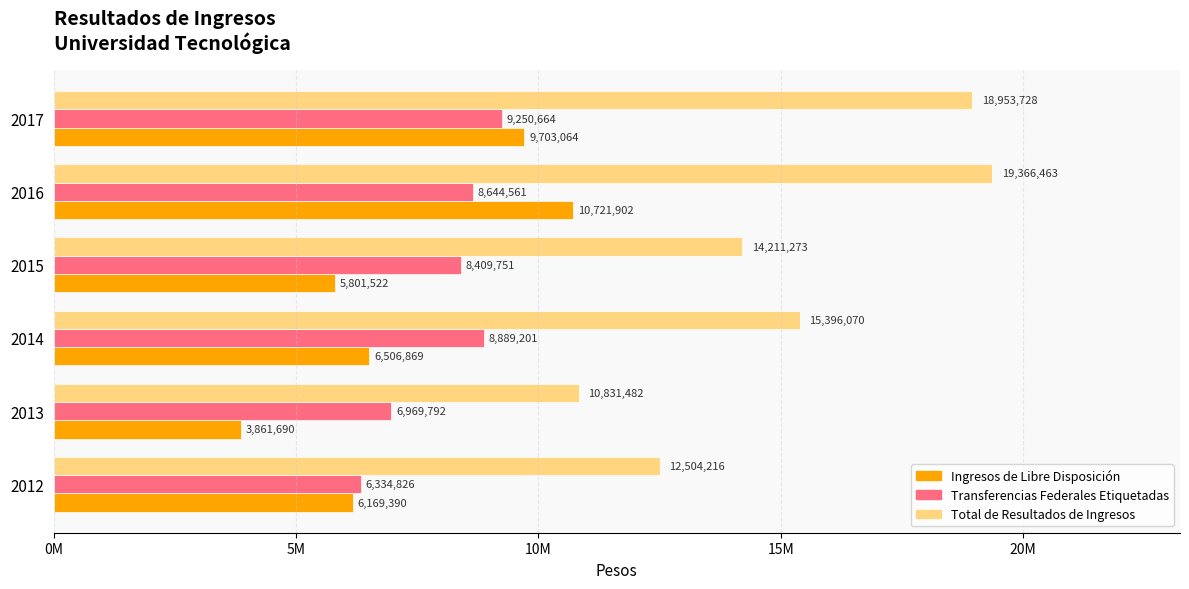

What are all the series names shown in the legend?

Ingresos de Libre Disposición, Transferencias Federales Etiquetadas, Total de Resultados de Ingresos